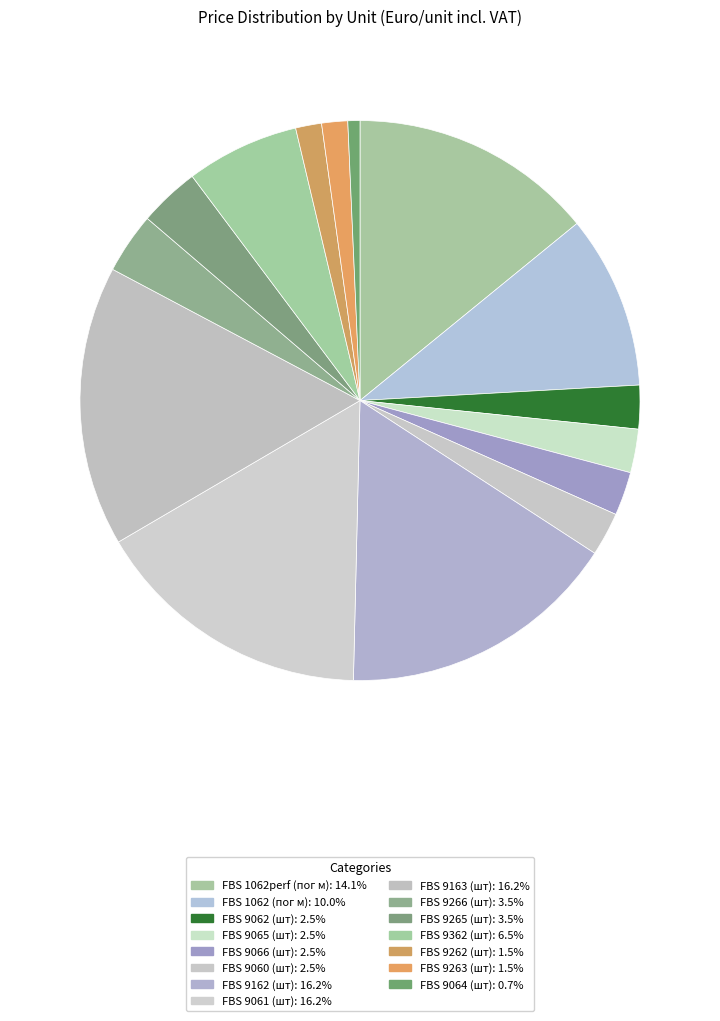

Which slice is the smallest?

FBS 9064 (шт)